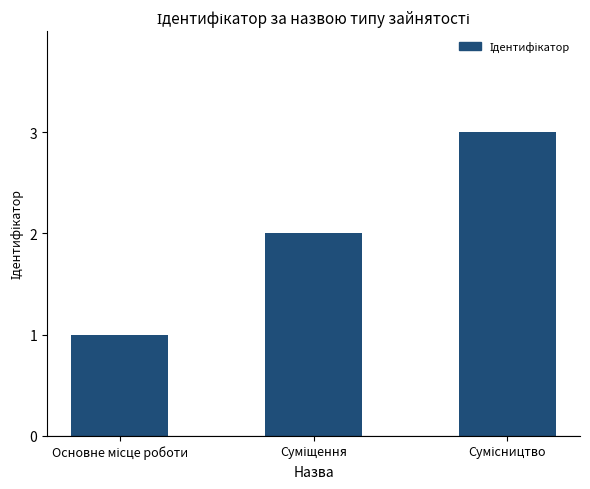

What is the sum of all values?

6